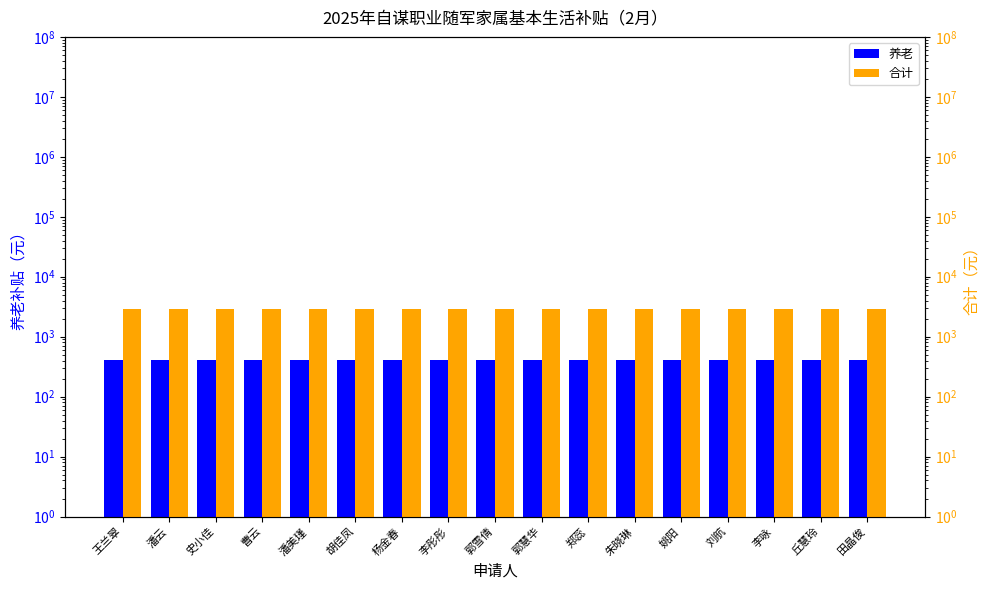

At 刘航, list the series in order from smallest to largest.

养老, 合计